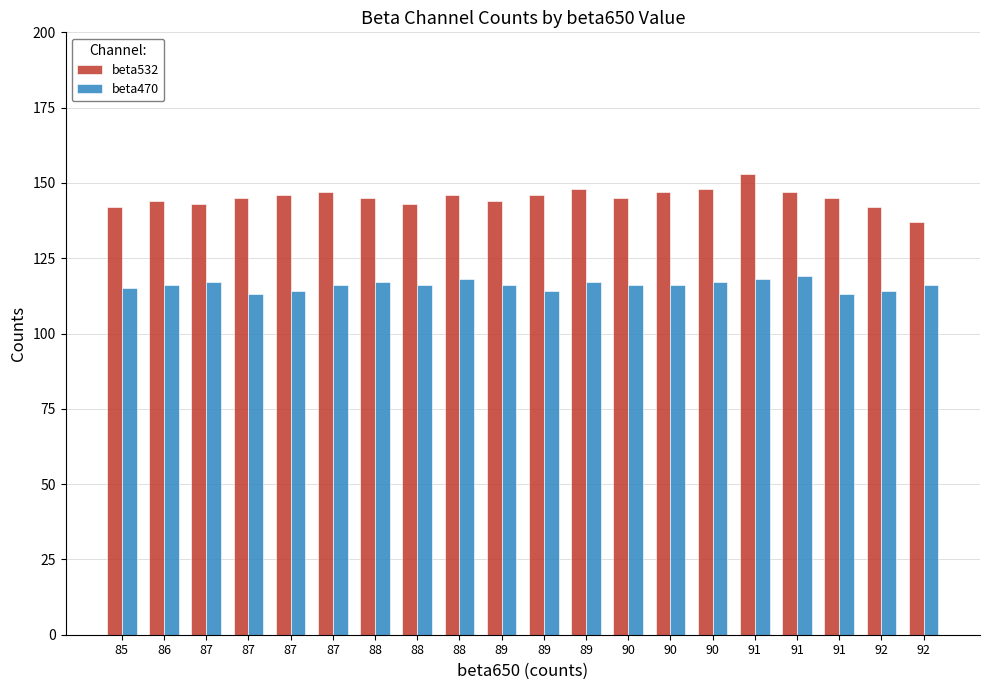

How many data points does each series have?

20